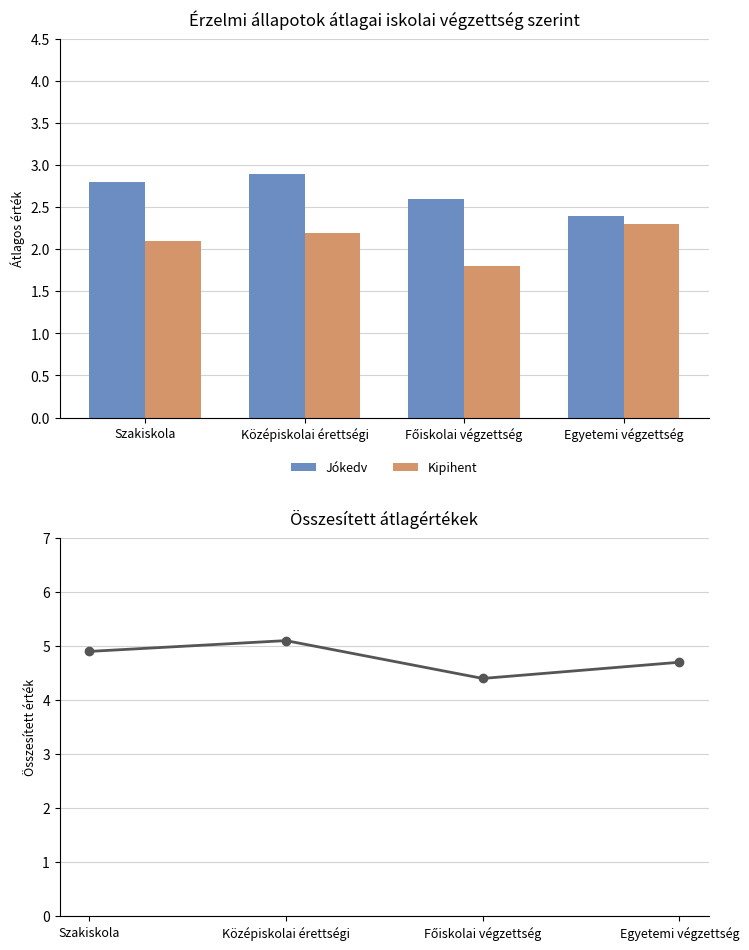

Is it true that Összesített átlag equals 1.4 at Szakiskola?

False